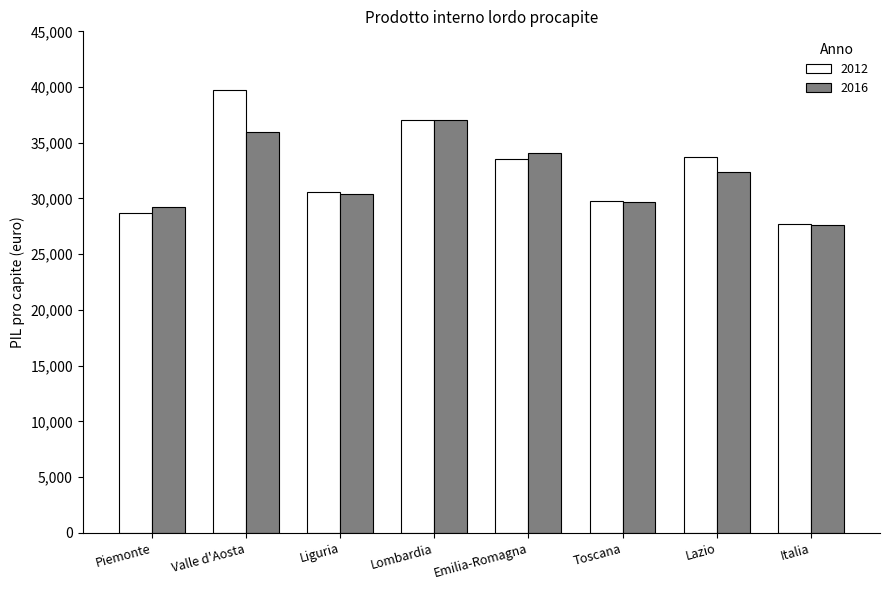

Read the 2016 value at Valle d'Aosta.

35979.7